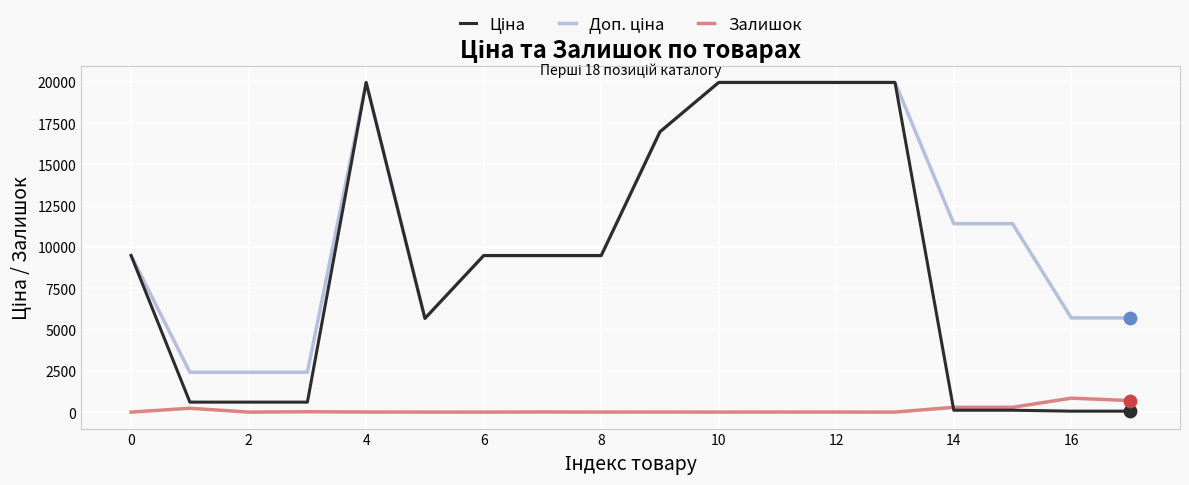

At how many categories does at least one series exceed 4496?

15